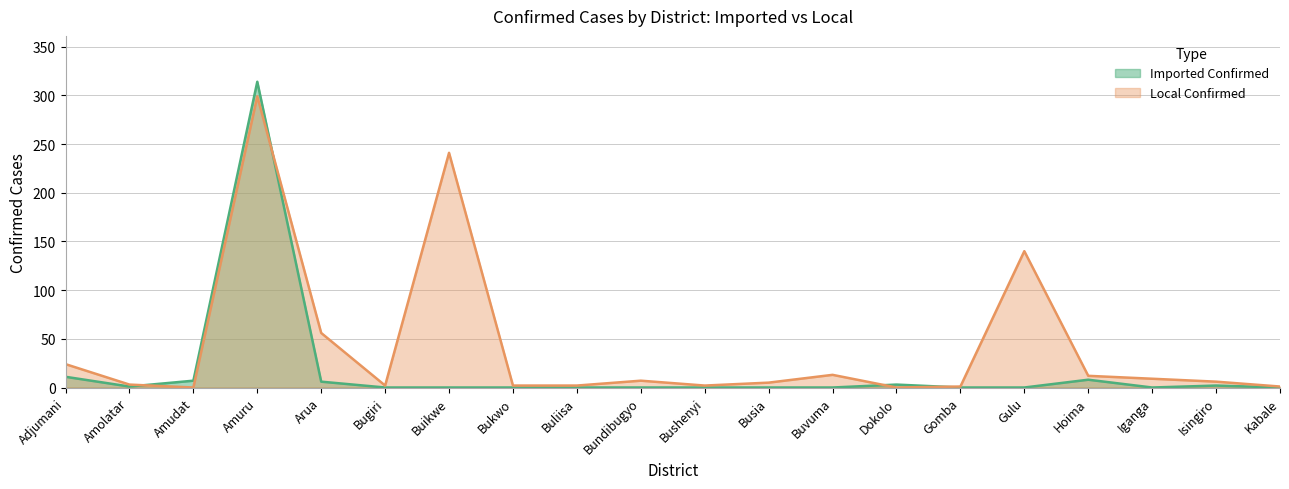

Reading left to right, list all the values displayed in this chart.

Imported Confirmed: 11	1	7	314	6	0	0	0	0	0	0	0	0	3	0	0	8	0	2	0
Local Confirmed: 24	3	0	299	56	2	241	2	2	7	2	5	13	0	1	140	12	9	6	1